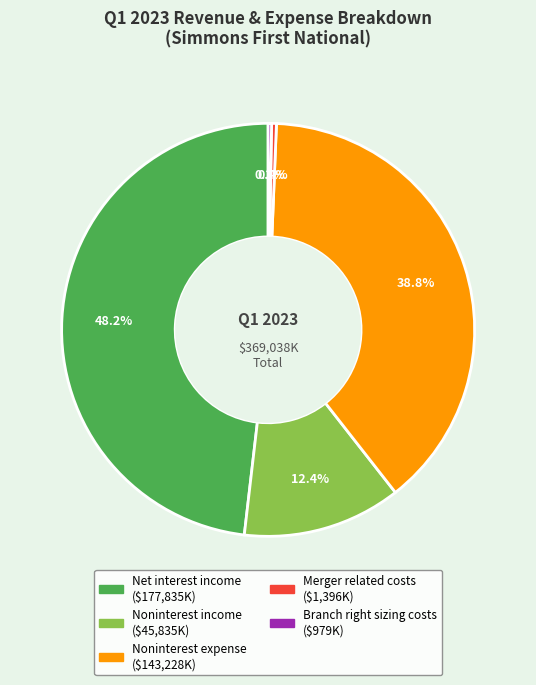

Is there a majority slice in this chart?

No